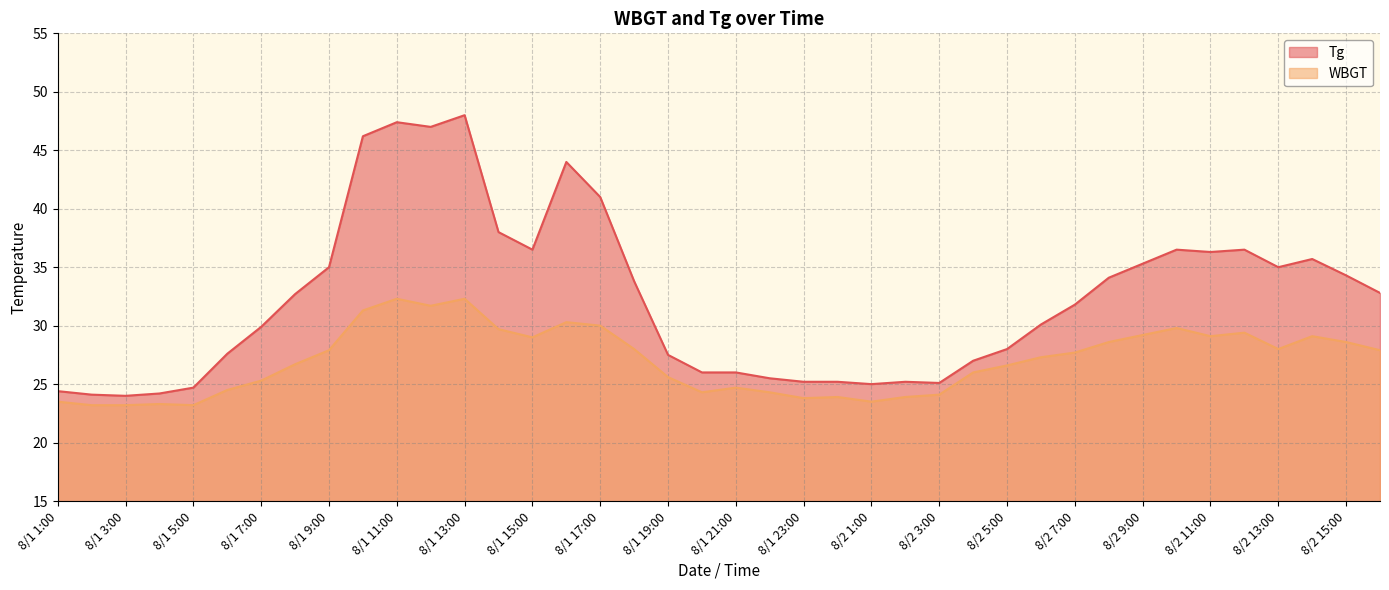

Which series has the largest total across all categories?

Tg